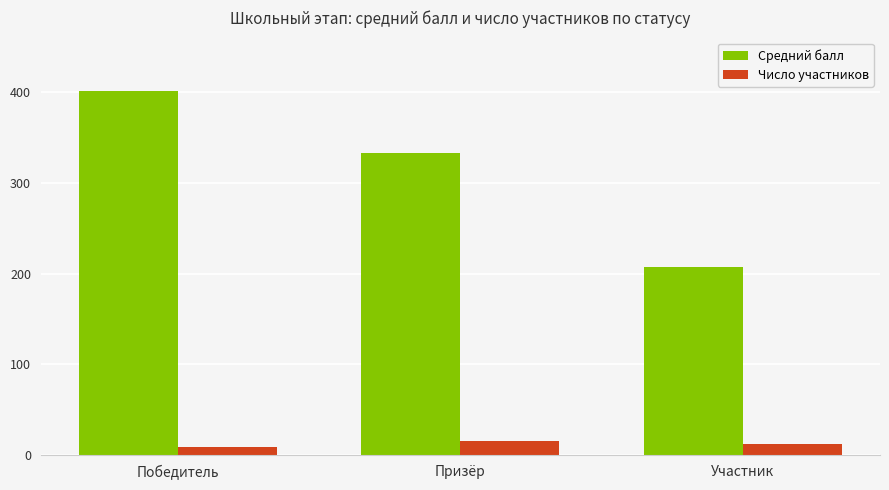

Count the number of categories in the chart.

3